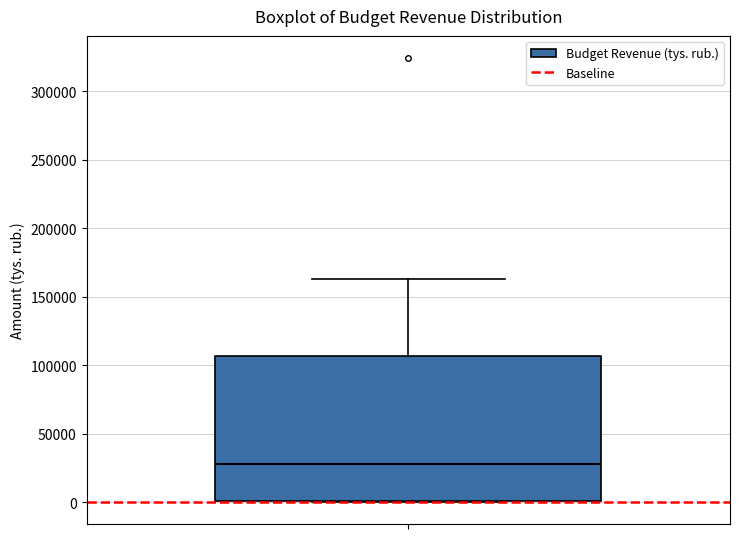

Transcribe this box plot: give where the median line is, the range the box spans, and where the two whiskers end, as read against the y-axis. The values are not printed on the chart, so give them approximately, as read against the axis.

median 30000, box 0 to 105000, whiskers 0 to 165000